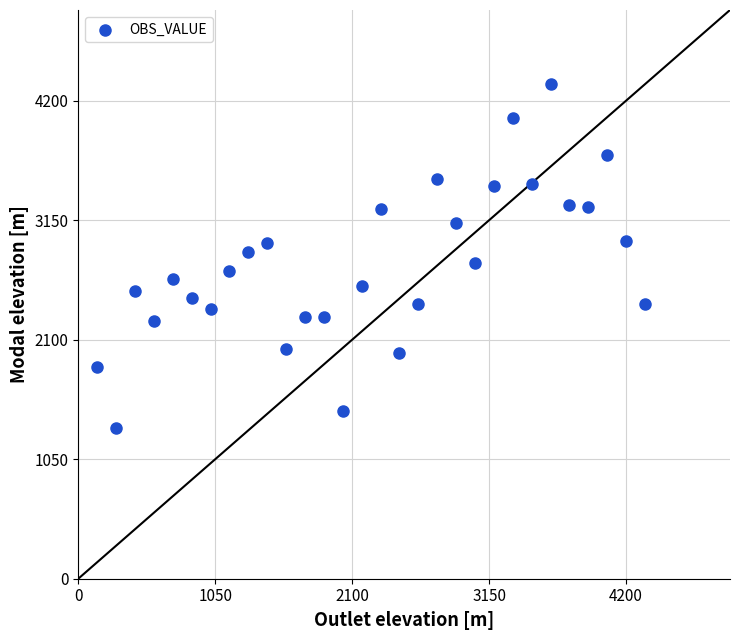

What is the range of X values (max minus min)?

4201.1